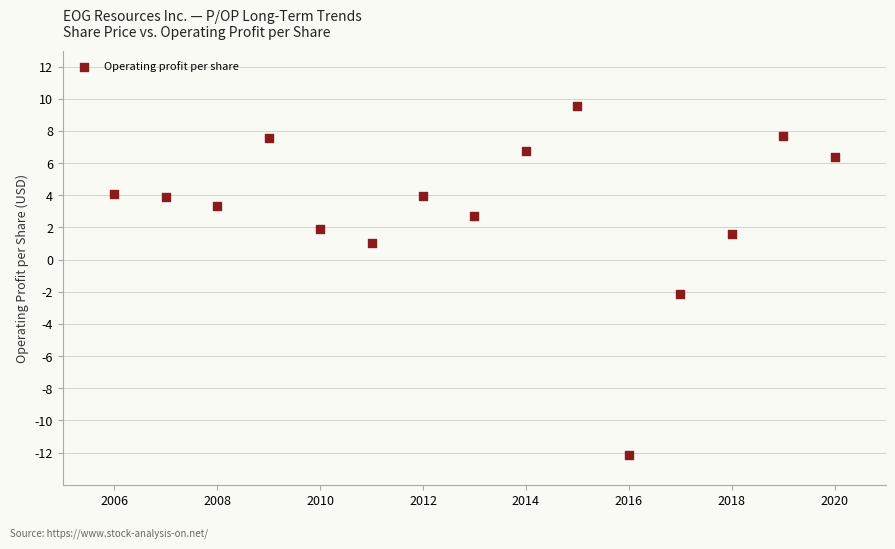

What is the range of Y values (max minus min)?

21.7